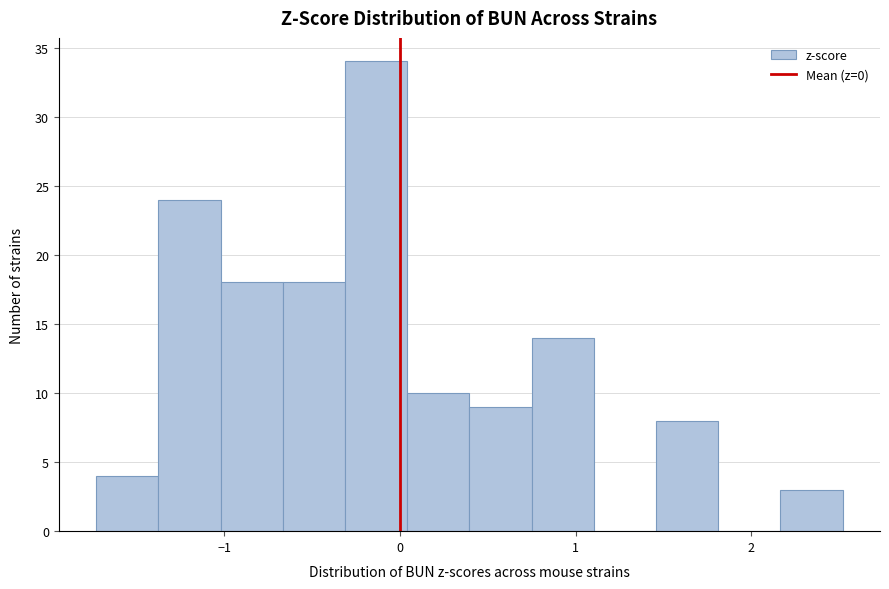

Around what value on the x-axis is the tallest bar? Give the approximate position of its centre, as read against the axis.

-0.1